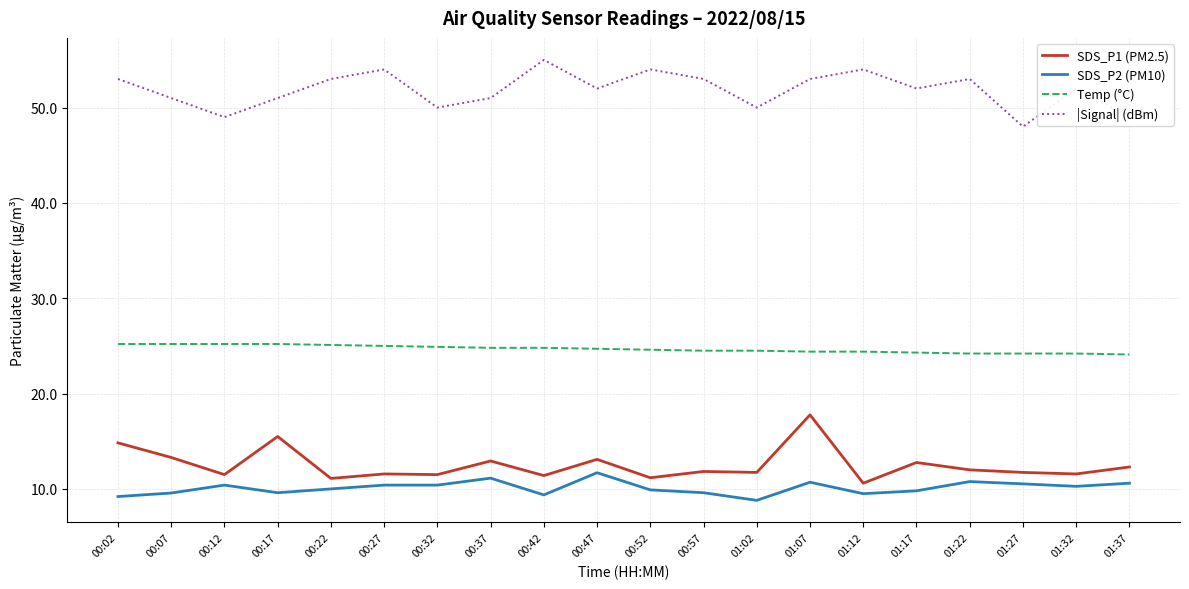

Which series has the largest total across all categories?

|Signal| (dBm)